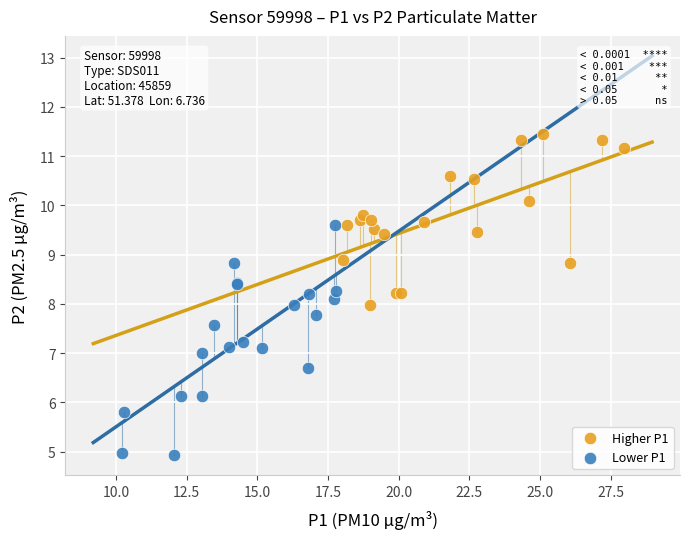

Which series has the largest Y range (max minus min)?

Lower P1